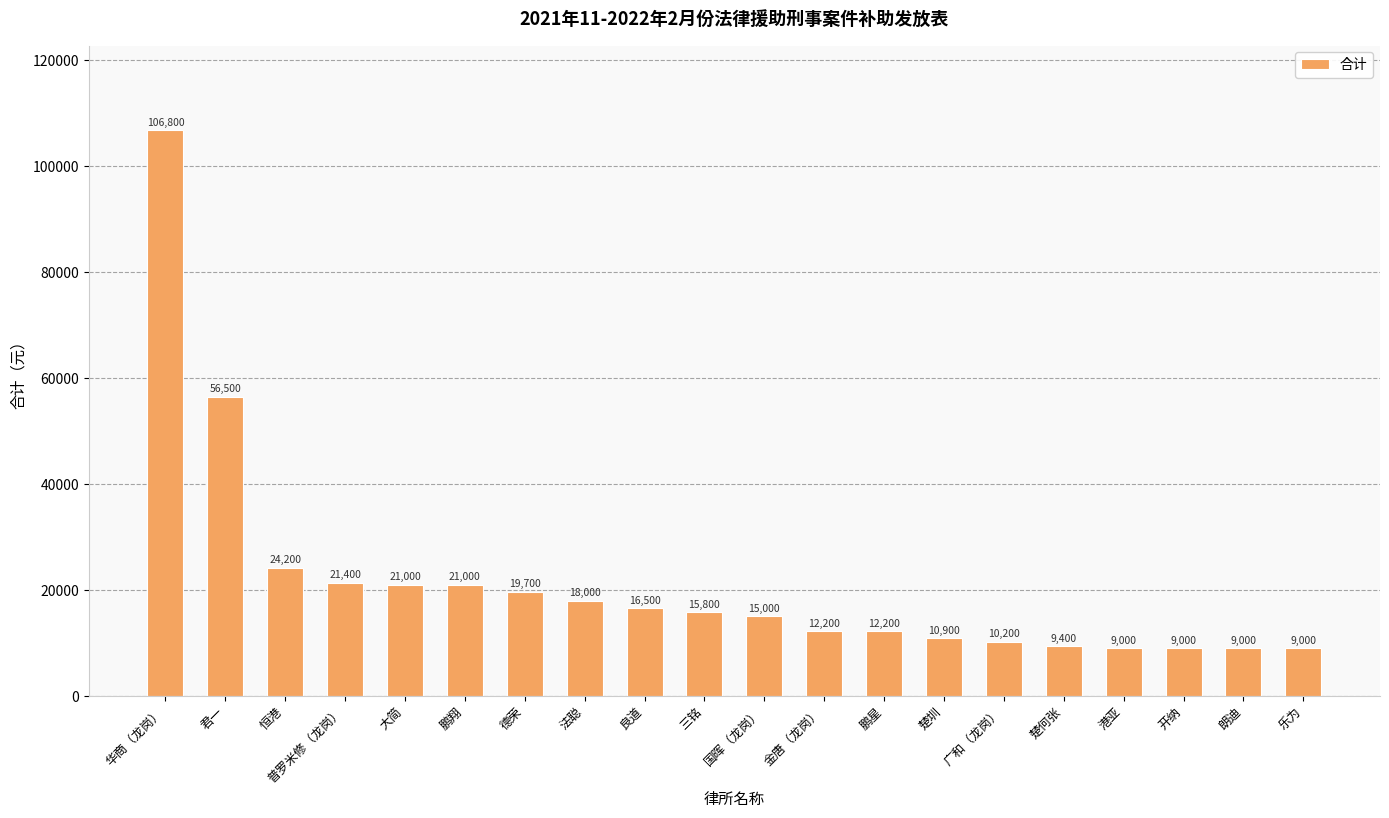

Reading left to right, extract all data points from this chart.

106800	56500	24200	21400	21000	21000	19700	18000	16500	15800	15000	12200	12200	10900	10200	9400	9000	9000	9000	9000